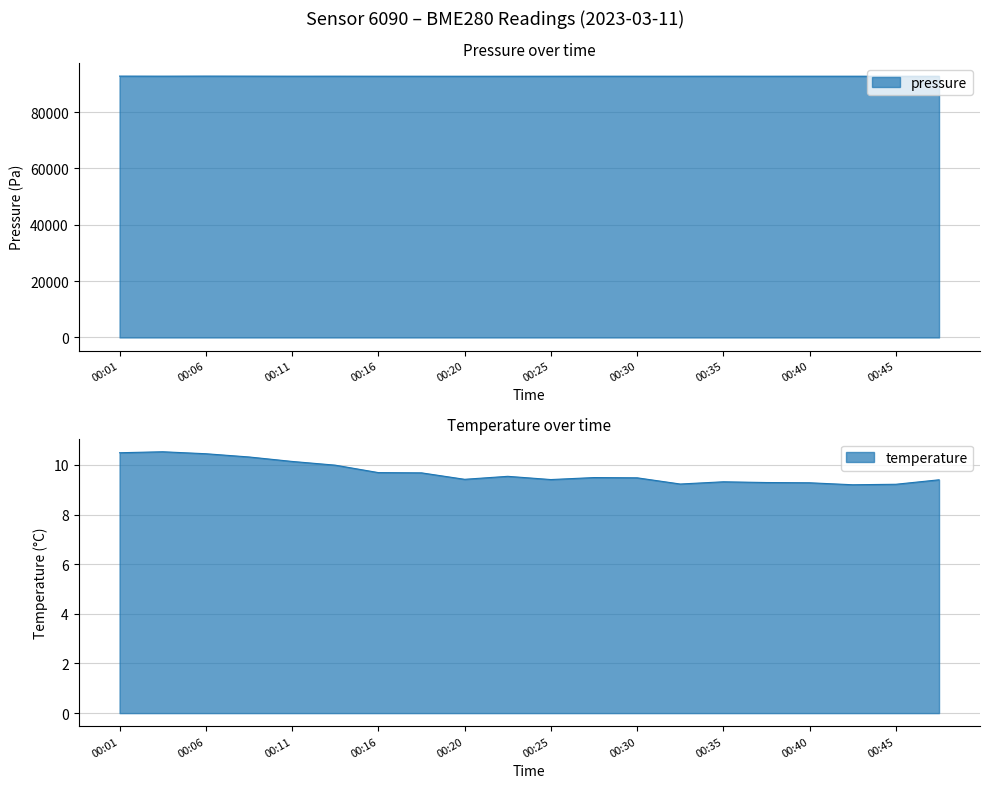

Reading right to left, list all the values displayed in this chart.

temperature: 00:48=9.4	00:45=9.2	00:43=9.2	00:40=9.3	00:38=9.3	00:35=9.3	00:33=9.2	00:30=9.5	00:28=9.5	00:25=9.4	00:23=9.5	00:20=9.4	00:18=9.7	00:16=9.7	00:13=10.0	00:11=10.1	00:08=10.3	00:06=10.4	00:03=10.5	00:01=10.5
pressure: 00:48=92720.7	00:45=92724.7	00:43=92737.0	00:40=92737.1	00:38=92730.2	00:35=92737.3	00:33=92729.6	00:30=92733.6	00:28=92737.7	00:25=92729.9	00:23=92724.1	00:20=92719.4	00:18=92728.3	00:16=92734.9	00:13=92746.5	00:11=92743.8	00:08=92762.6	00:06=92777.2	00:03=92753.7	00:01=92773.1